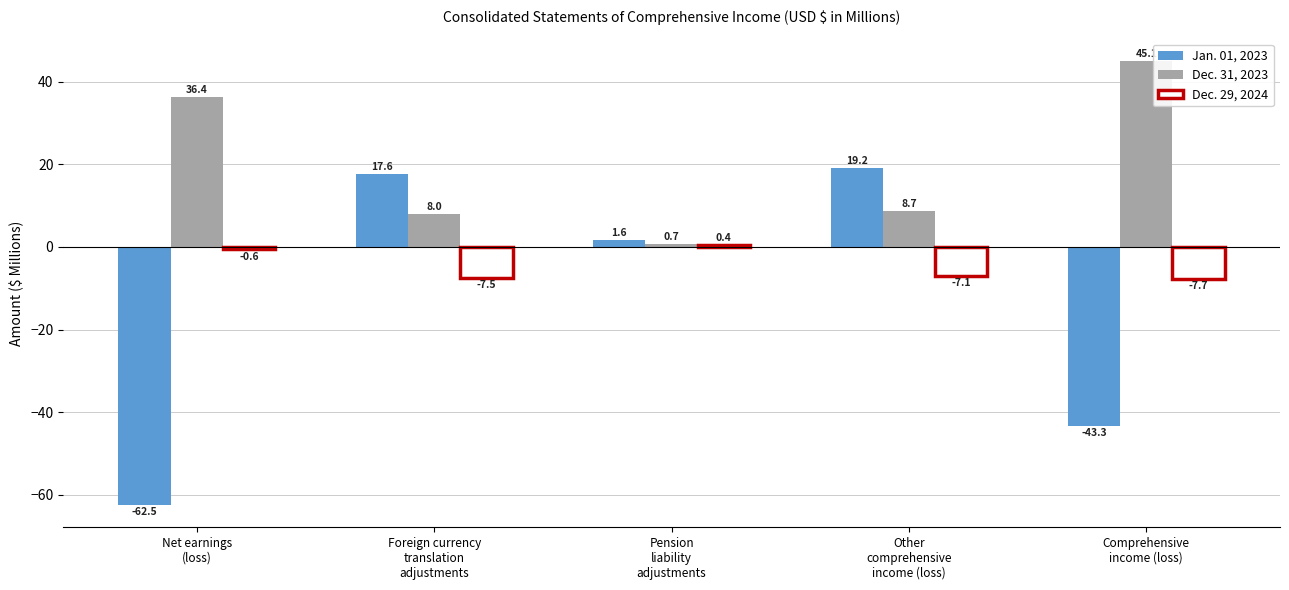

Which category has the highest value in the Dec. 31, 2023 series?

Comprehensive
income (loss)